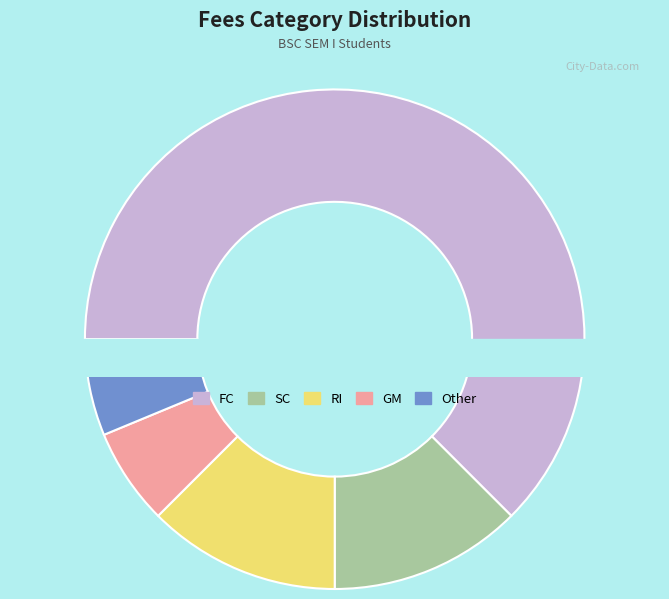

What percentage is the GM slice, to the nearest percent?

6%